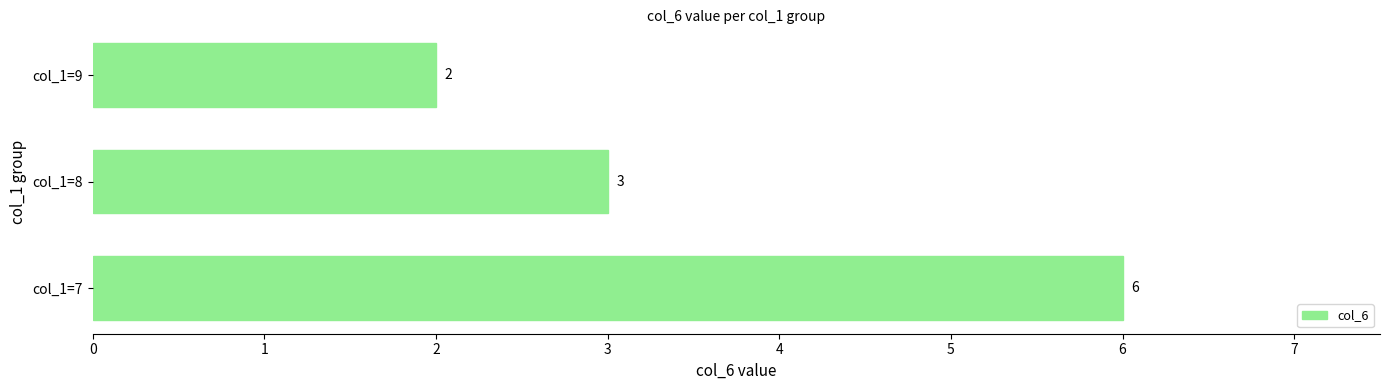

What is the difference between the maximum and second lowest values?

3